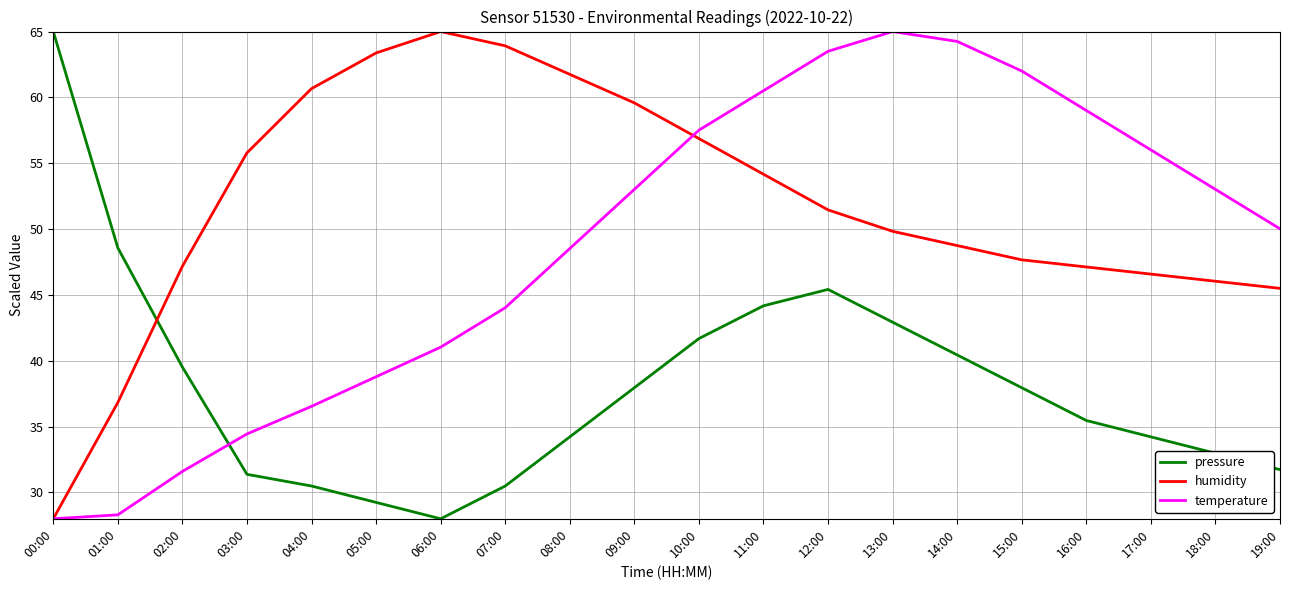

Is this an area chart (filled region under the line)?

No